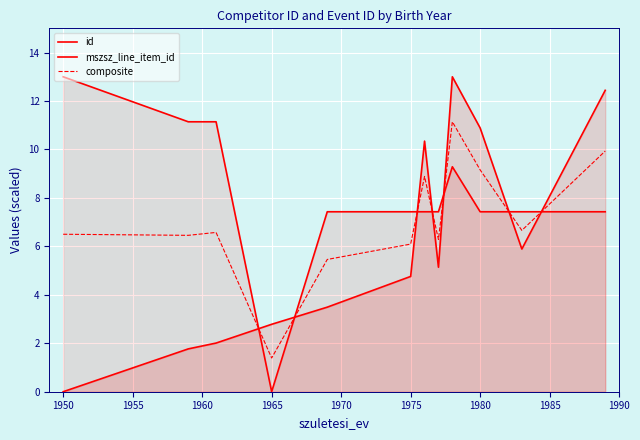

Does the chart display data point markers on the line(s)?

No